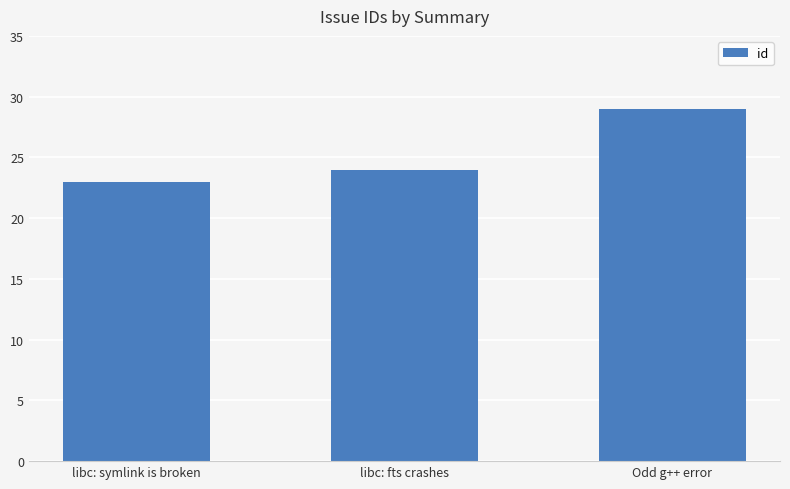

How many values are below 24?

1